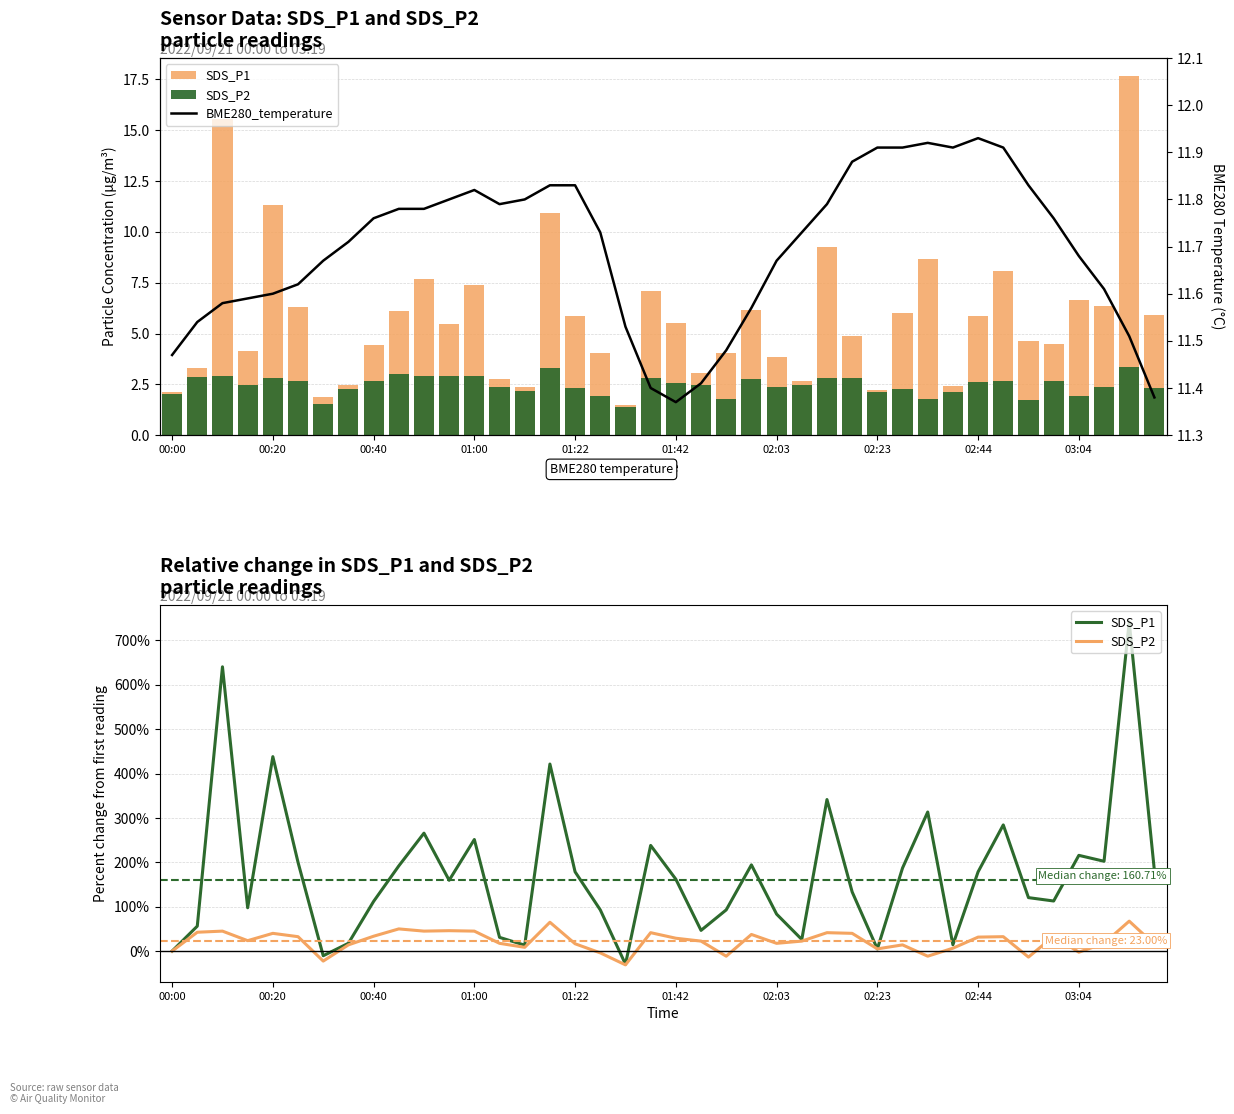

True or false: SDS_P1 has a value of -18.4 at 18.

False